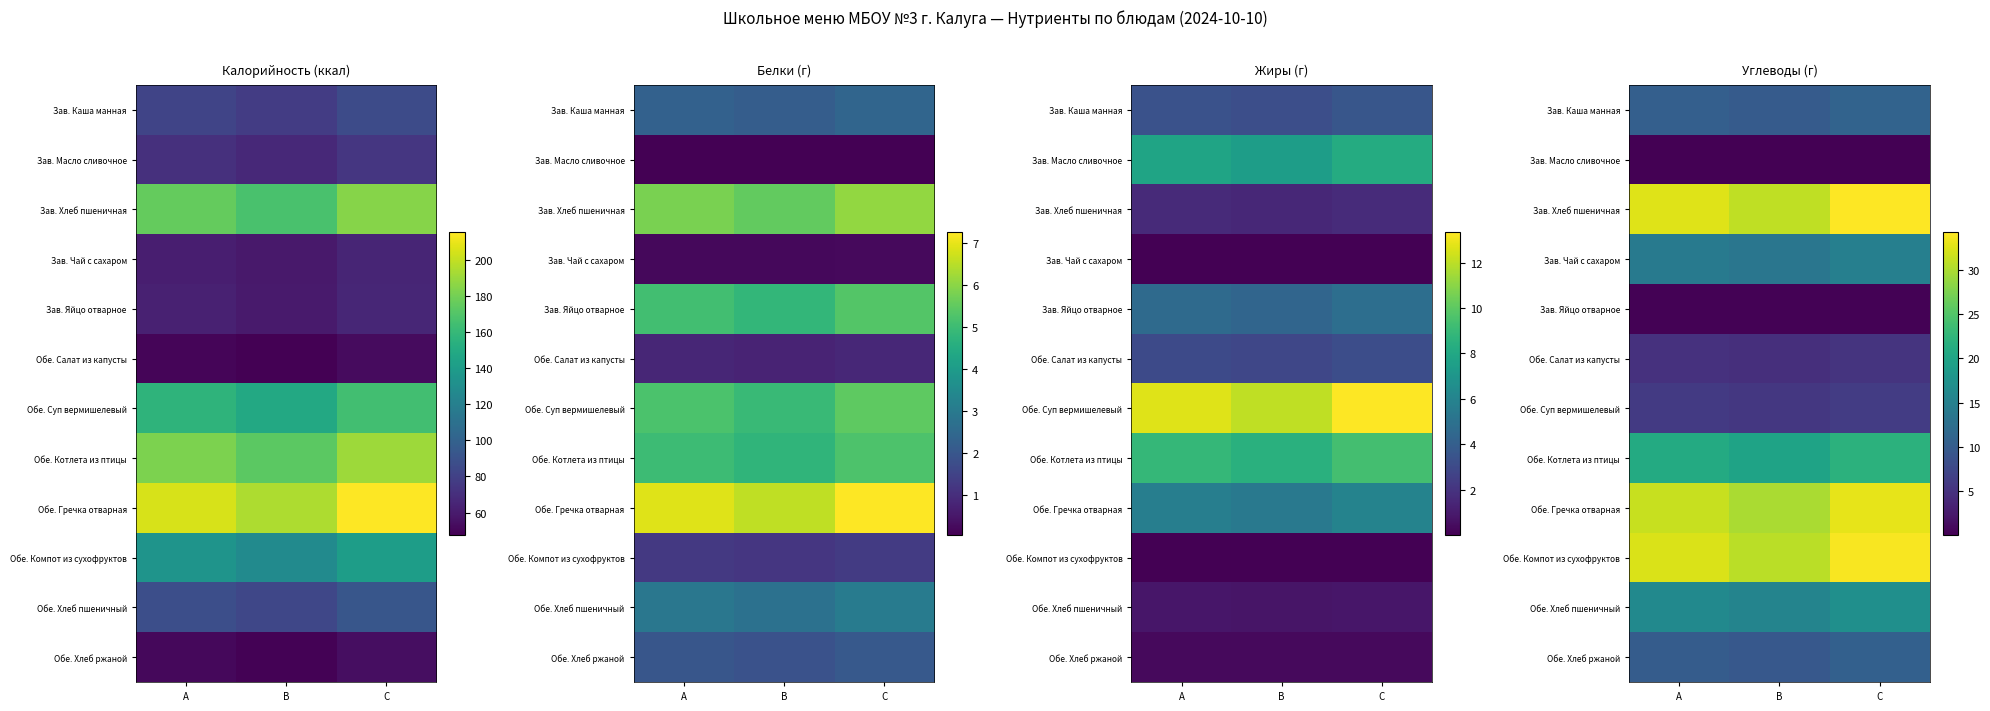

What is the difference between the Обе. Компот из сухофруктов values at B and C?

3.2